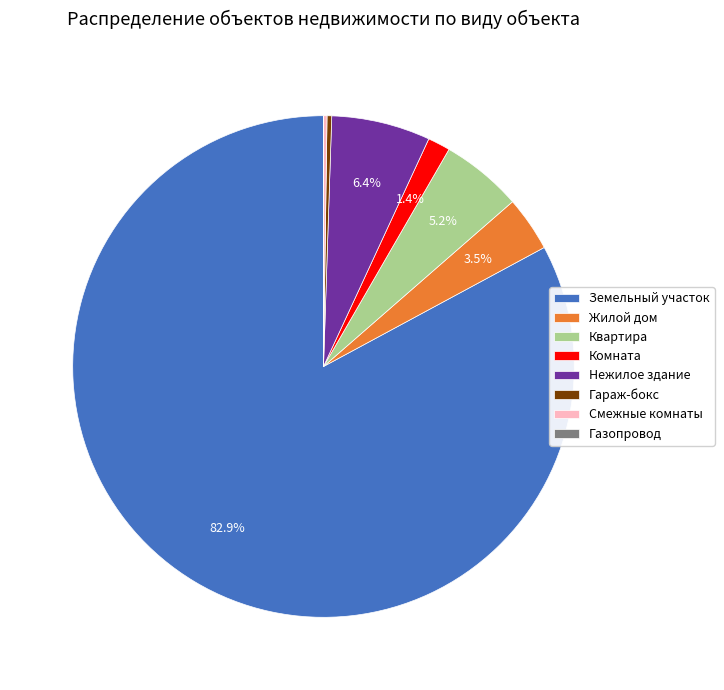

What is the largest slice in the pie chart?

Земельный участок